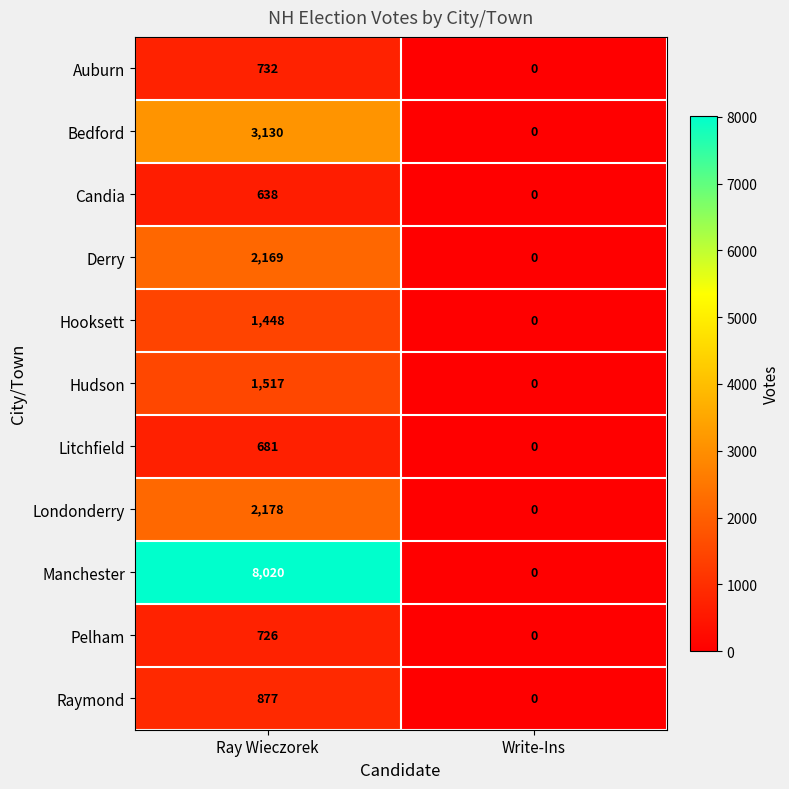

Reading left to right, list all the values displayed in this chart.

Auburn: Ray Wieczorek=732	Write-Ins=0
Bedford: Ray Wieczorek=3130	Write-Ins=0
Candia: Ray Wieczorek=638	Write-Ins=0
Derry: Ray Wieczorek=2169	Write-Ins=0
Hooksett: Ray Wieczorek=1448	Write-Ins=0
Hudson: Ray Wieczorek=1517	Write-Ins=0
Litchfield: Ray Wieczorek=681	Write-Ins=0
Londonderry: Ray Wieczorek=2178	Write-Ins=0
Manchester: Ray Wieczorek=8020	Write-Ins=0
Pelham: Ray Wieczorek=726	Write-Ins=0
Raymond: Ray Wieczorek=877	Write-Ins=0